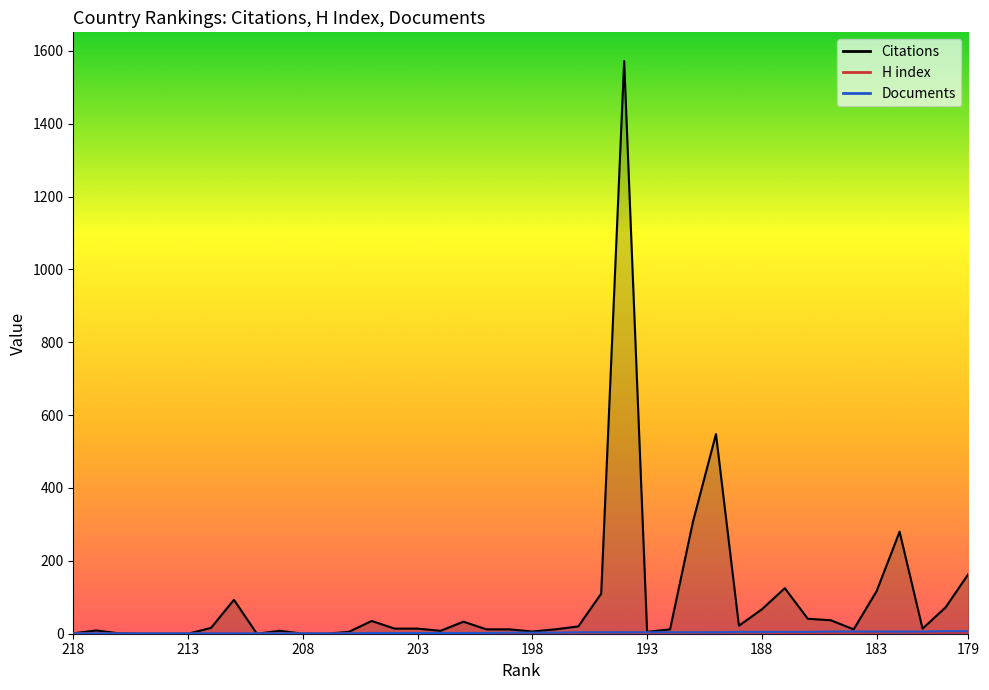

At how many categories does at least one series exceed 919?

1